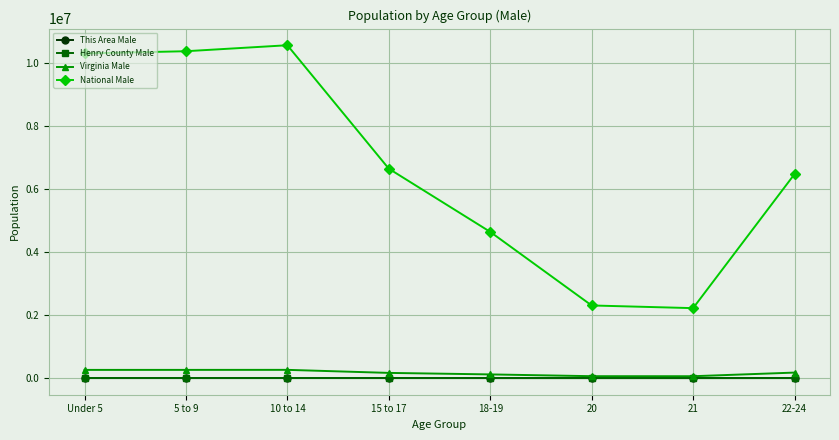

Is the value of Virginia Male at Under 5 greater than the value of This Area Male at 22-24?

Yes